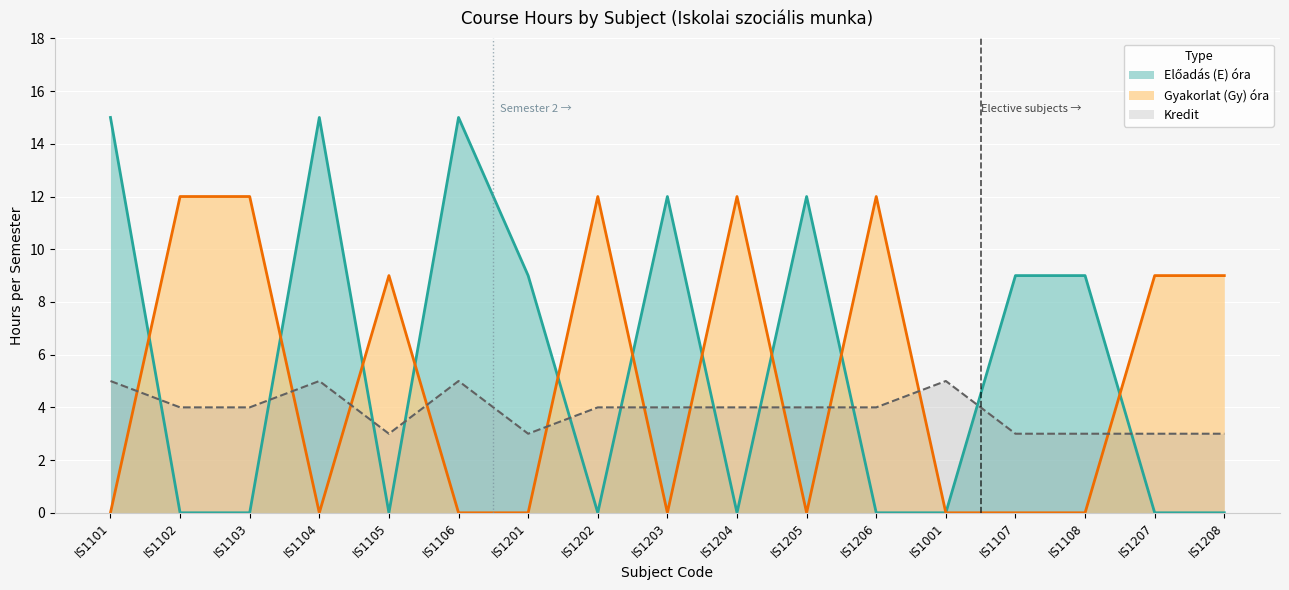

At how many categories does at least one series exceed 10?

10